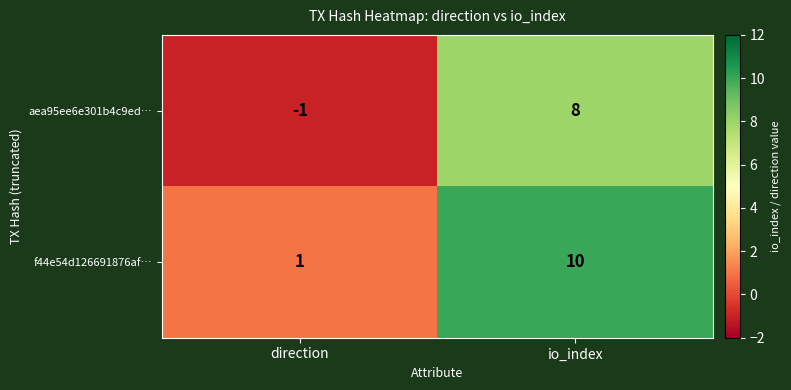

Reading left to right, extract all data points from this chart.

aea95ee6e301b4c9ed…: -1	8
f44e54d126691876af…: 1	10